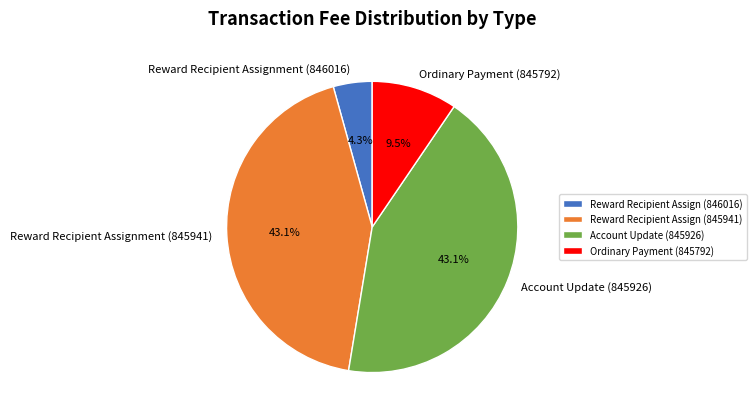

Is there a majority slice in this chart?

No